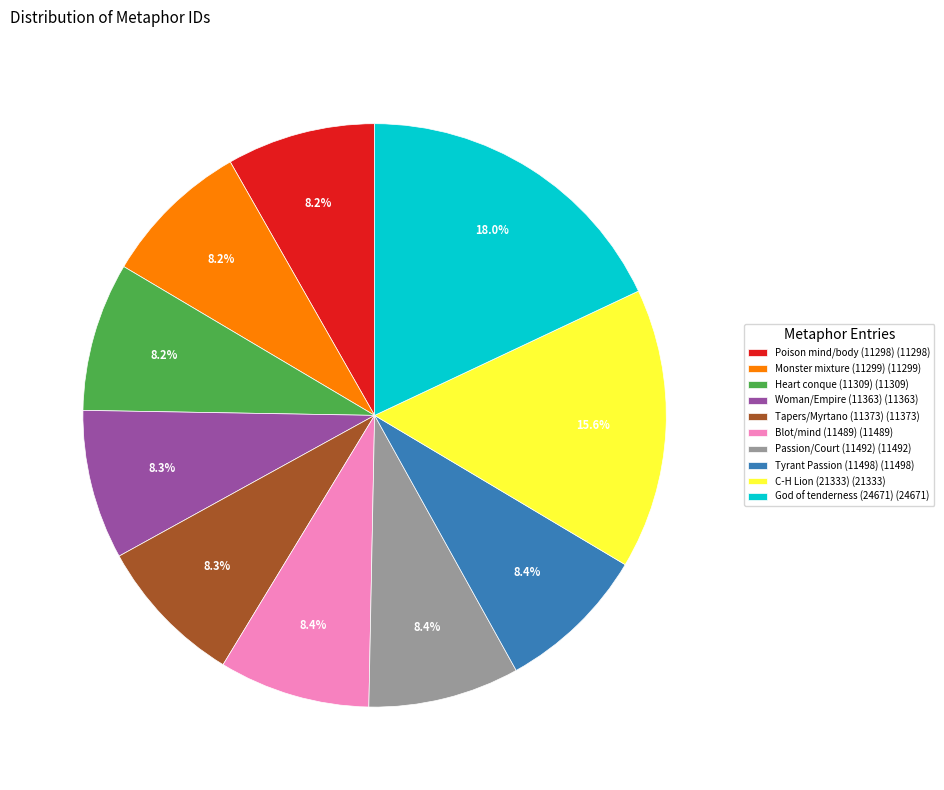

Does Blot/mind (11489) account for over 50% of the chart?

No